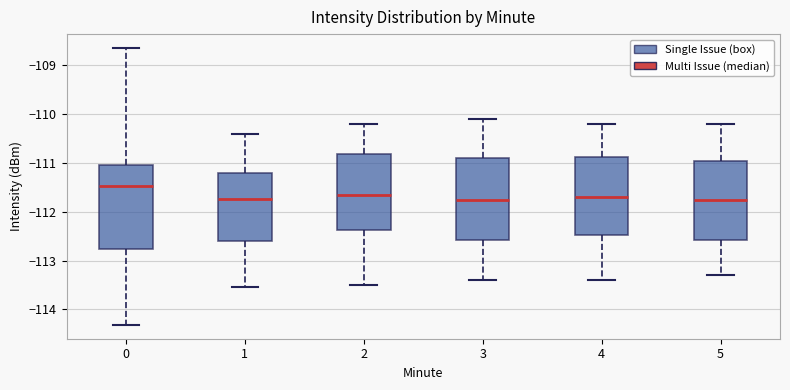

Reading left to right, transcribe this box plot: for each box, give where its median line is, the range the box spans, and where its two whiskers end, as read against the y-axis. The values are not printed on the chart, so give them approximately, as read against the axis.

0: median -111.5, box -112.8 to -111.0, whiskers -114.3 to -108.6
1: median -111.7, box -112.6 to -111.2, whiskers -113.5 to -110.4
2: median -111.6, box -112.4 to -110.8, whiskers -113.5 to -110.2
3: median -111.7, box -112.6 to -110.9, whiskers -113.4 to -110.1
4: median -111.7, box -112.5 to -110.9, whiskers -113.4 to -110.2
5: median -111.7, box -112.6 to -110.9, whiskers -113.3 to -110.2